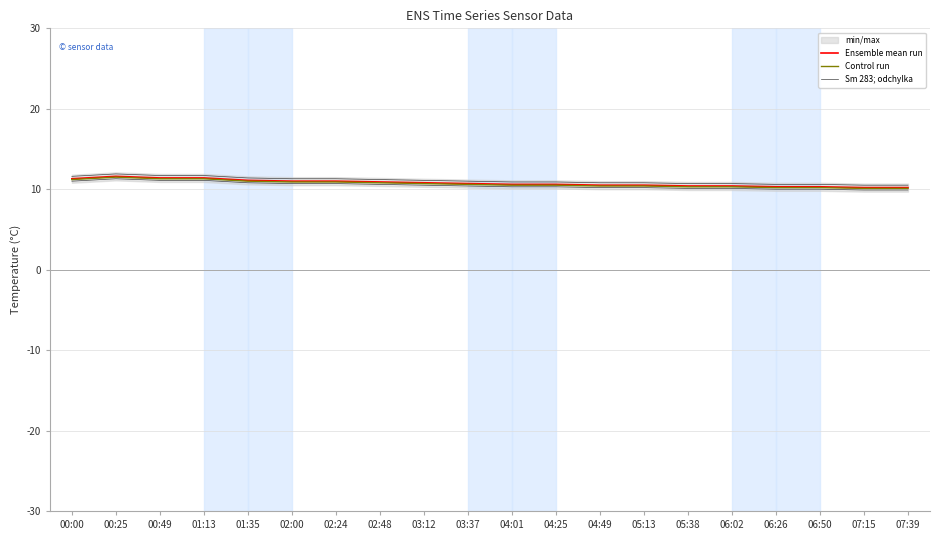

Which category has the lowest value in the Ensemble mean run series?

07:15